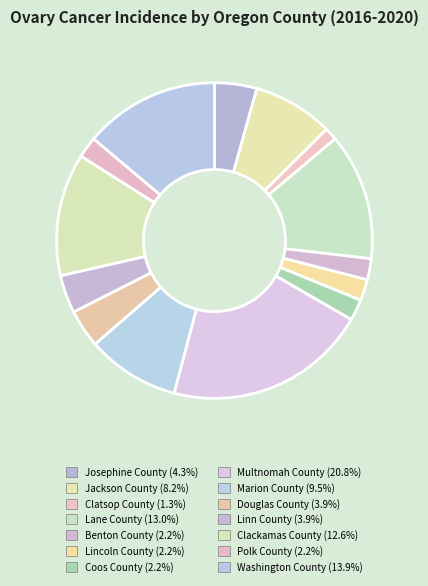

Count the number of slices in the pie.

14